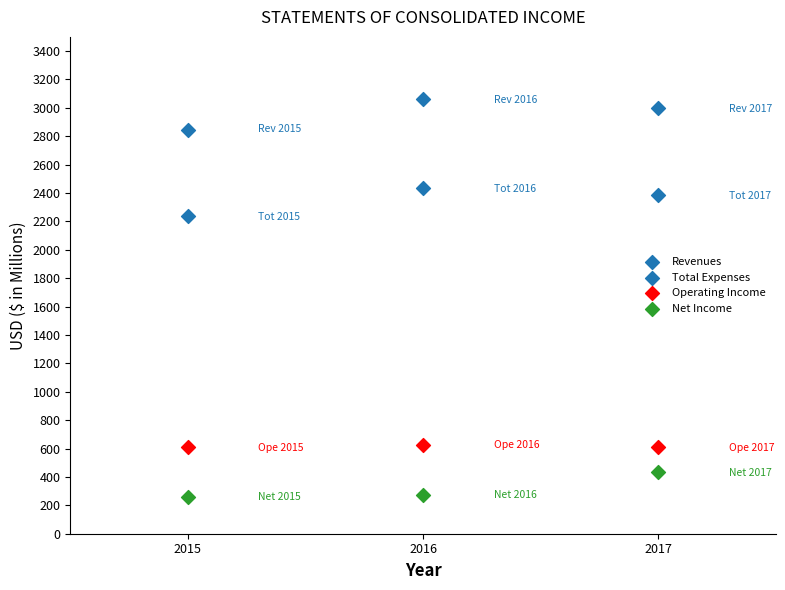

Count the number of points in this scatter plot.

12